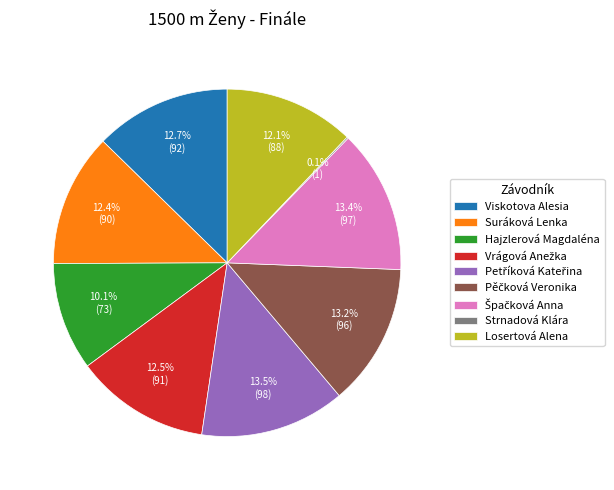

Between Hajzlerová Magdaléna and Losertová Alena, which is larger?

Losertová Alena